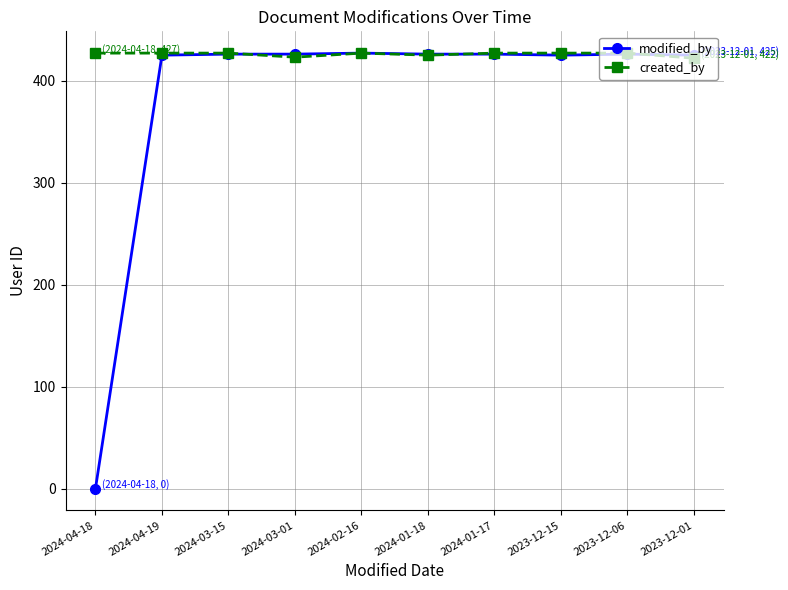

What are all the series names shown in the legend?

modified_by, created_by